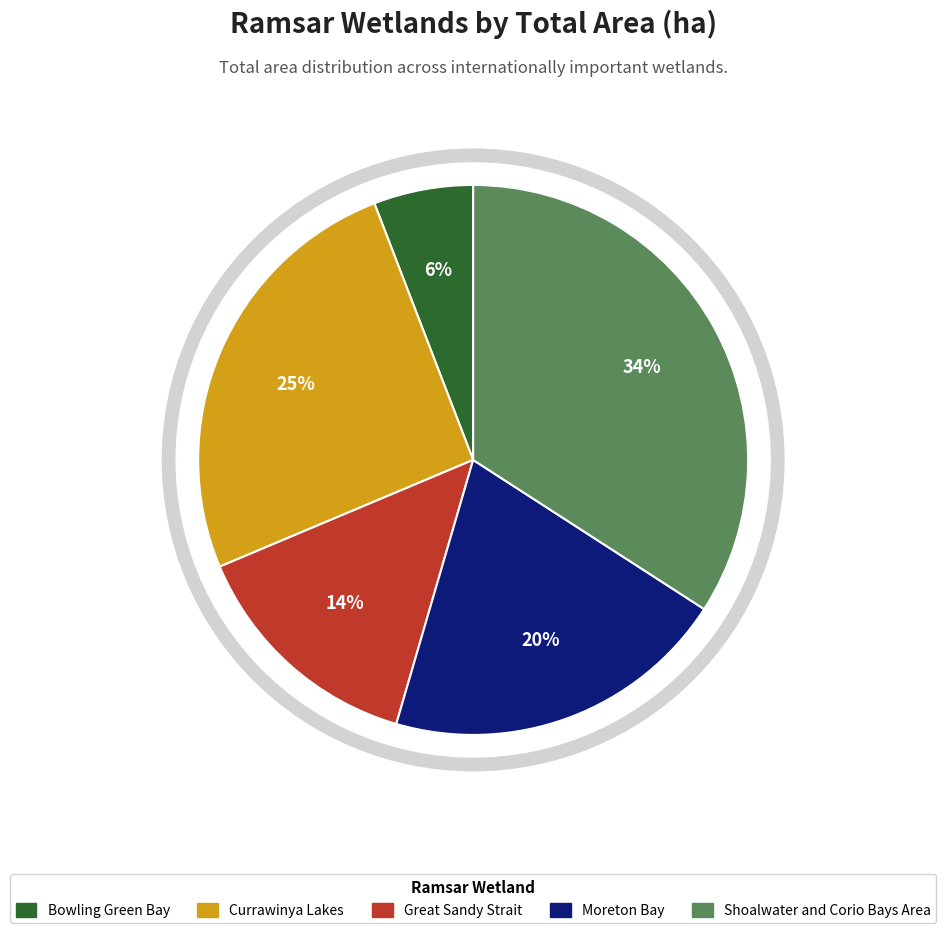

Between Moreton Bay and Currawinya Lakes, which is larger?

Currawinya Lakes